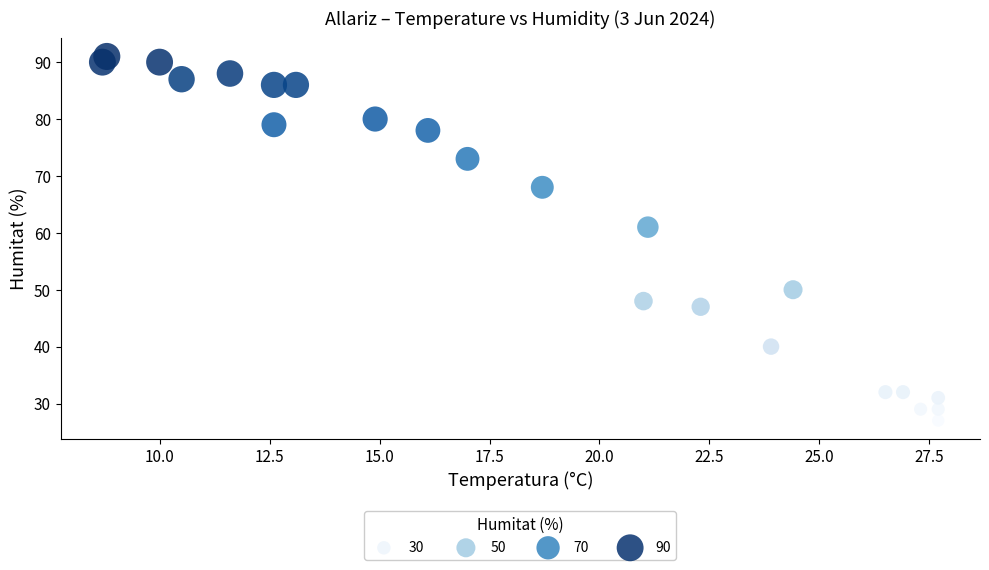

What Y value in the scatter plot is closest to 59?

61